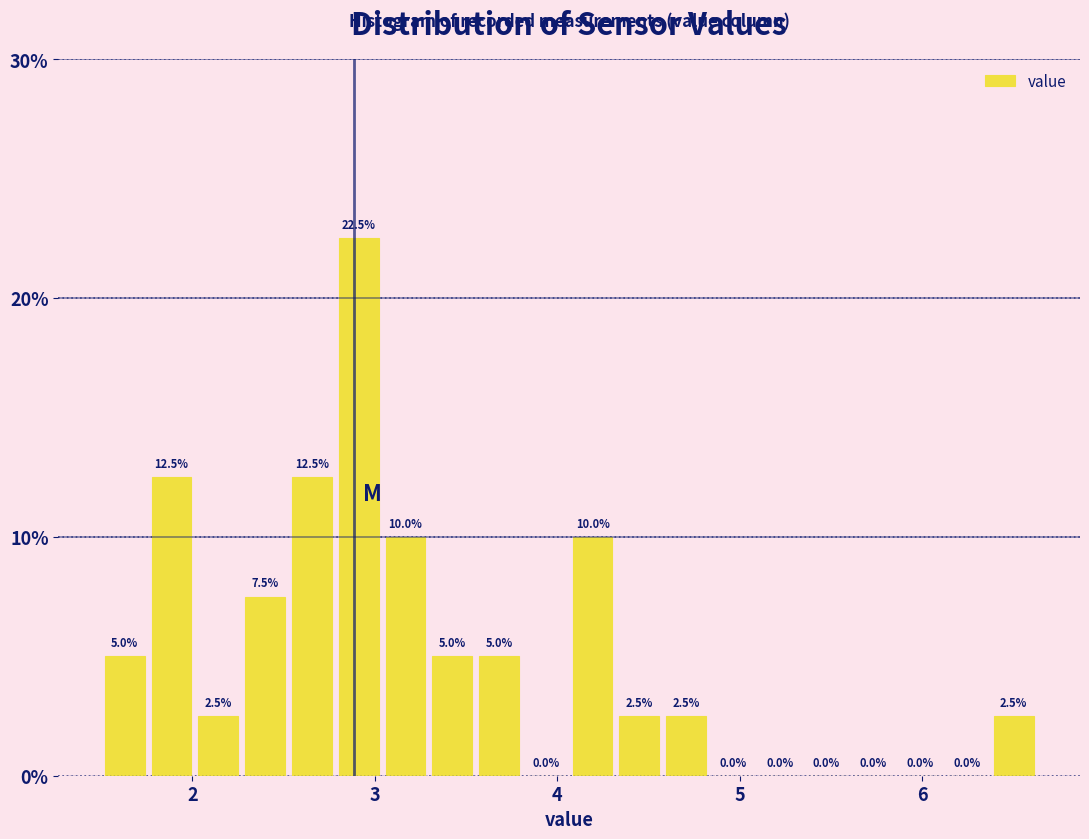

Around what value on the x-axis is the tallest bar? Give the approximate position of its centre, as read against the axis.

2.9